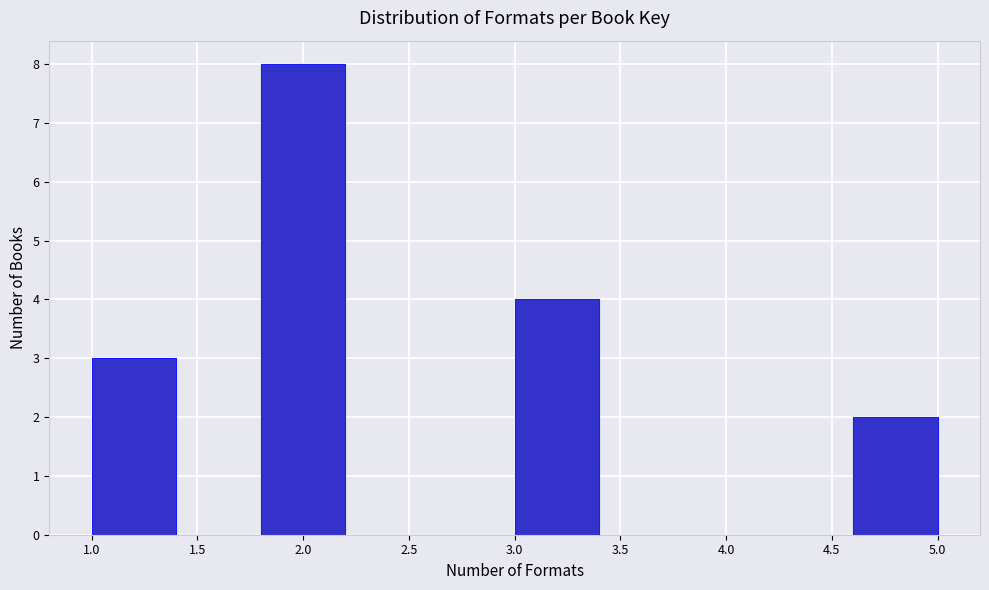

Reading left to right, list every bar in this chart as the range it spans on the x-axis followed by its height. The values are not printed on the chart, so give them approximately, as read against the axis.

1.0 to 1.4: 3
1.4 to 1.8: 0
1.8 to 2.2: 8
2.2 to 2.6: 0
2.6 to 3.0: 0
3.0 to 3.4: 4
3.4 to 3.8: 0
3.8 to 4.2: 0
4.2 to 4.6: 0
4.6 to 5.0: 2